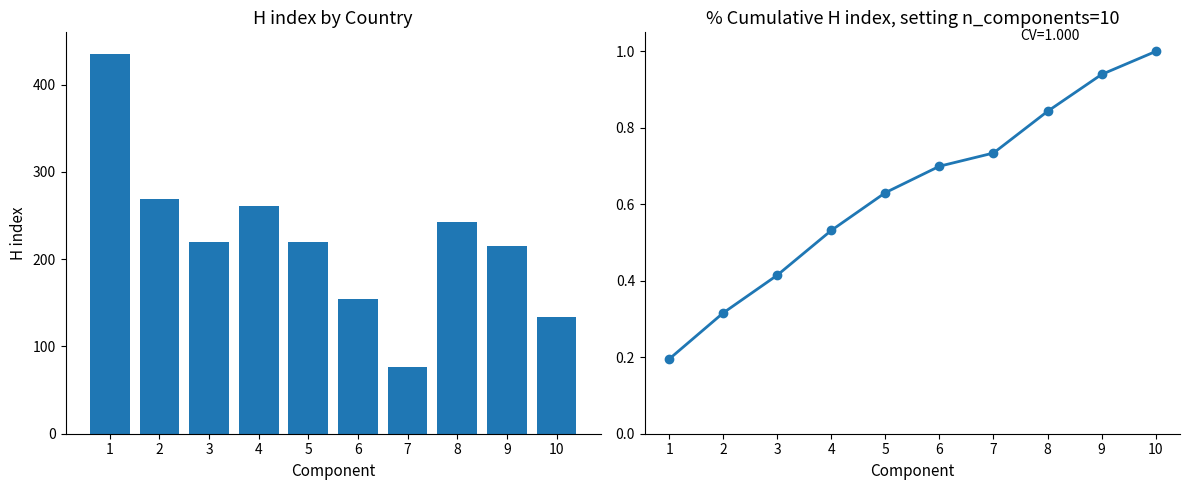

The H index series shows 220.0 at 3. True or false?

True